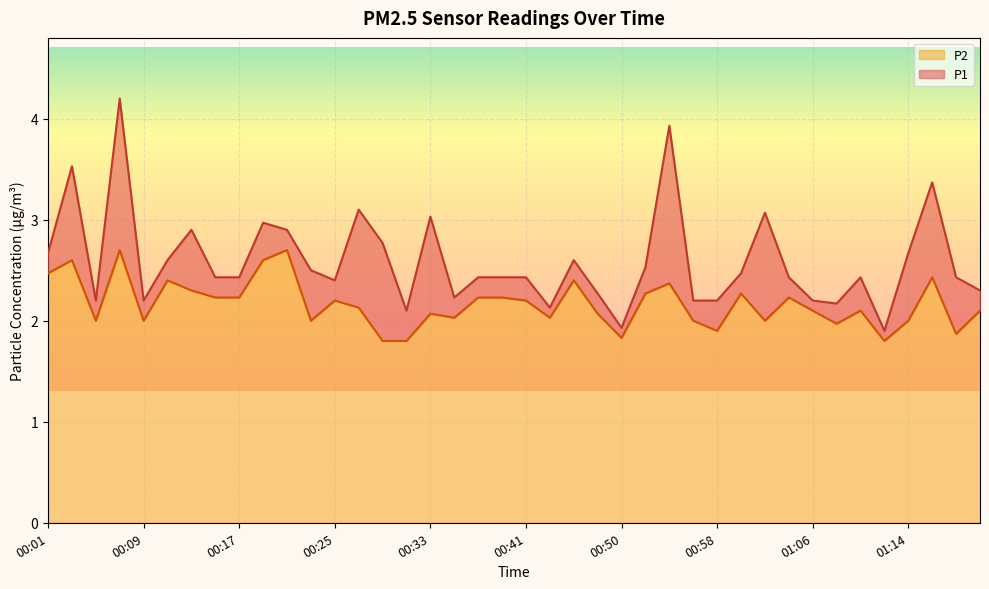

What is the sum of the P1 values at 00:56 and 00:01?

4.9